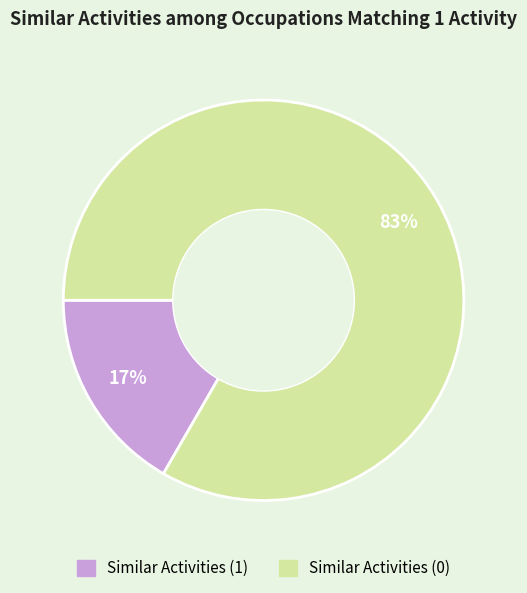

Which category has the smallest portion of the pie?

Similar Activities (1)